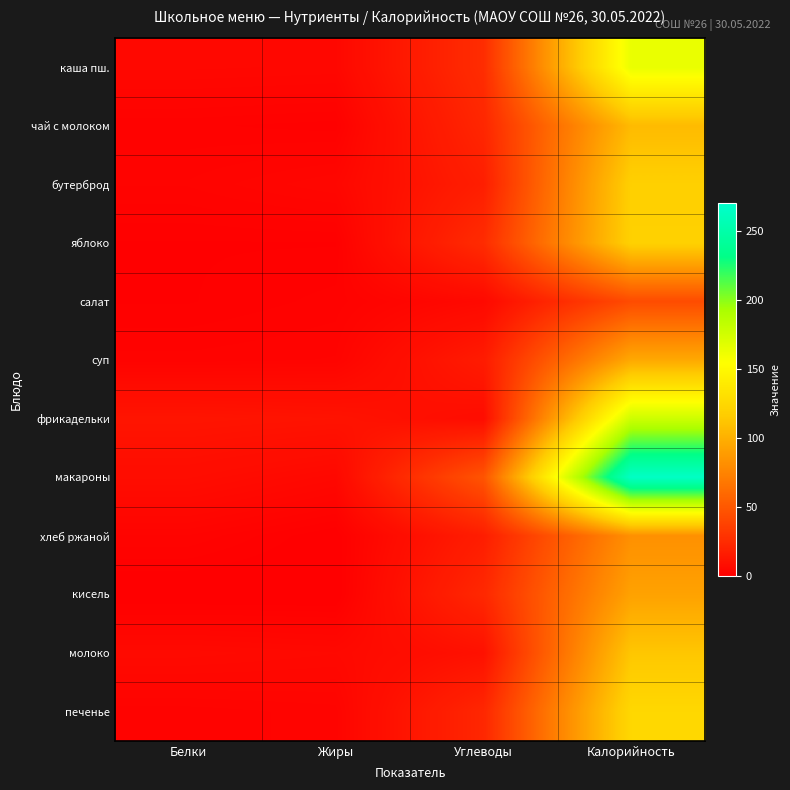

Which series has the widest spread of values?

макароны